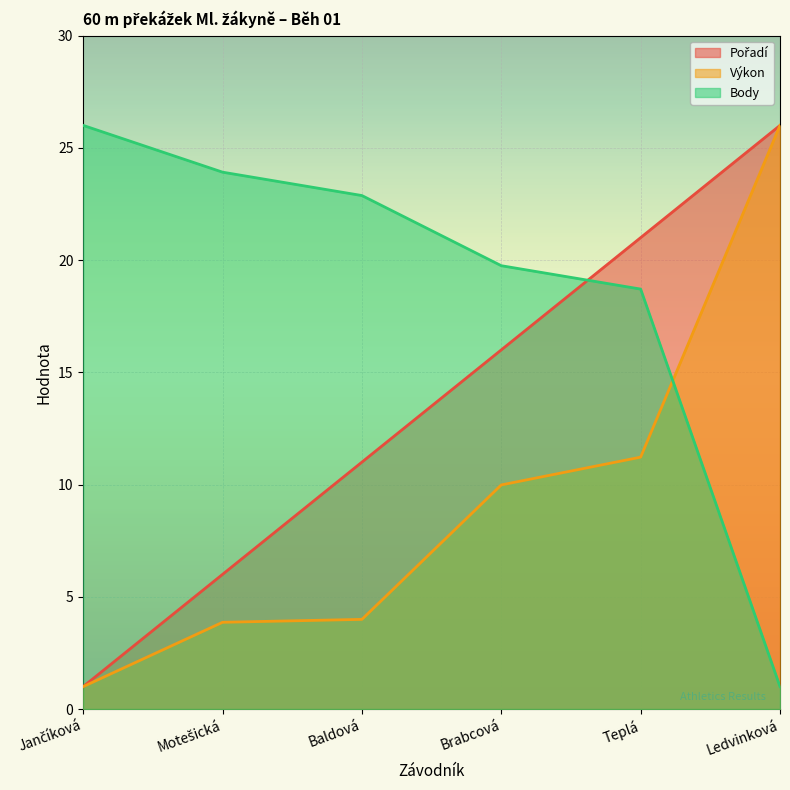

True or false: Pořadí and Výkon cross at least once.

False